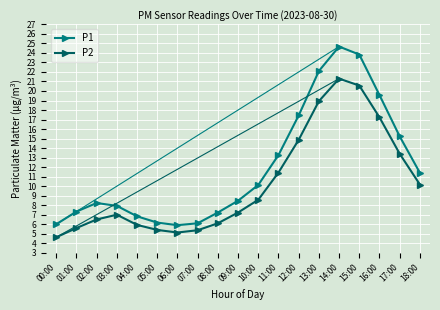

How many lines are shown in the chart?

2